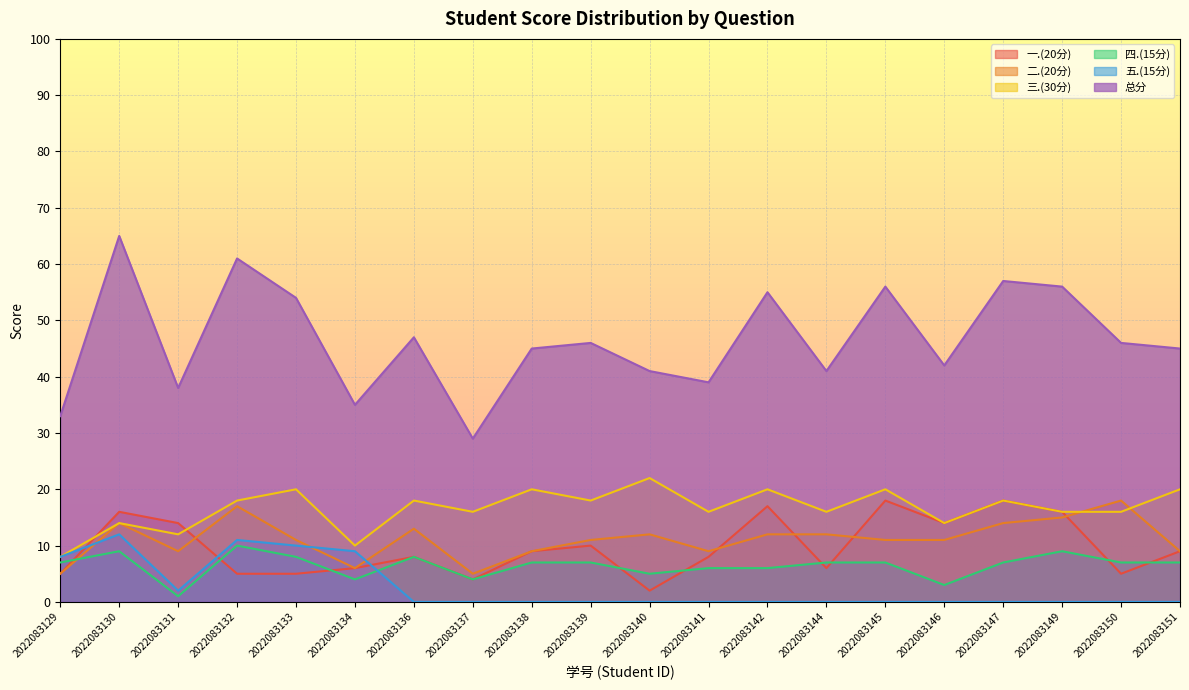

Which series has the largest total across all categories?

总分